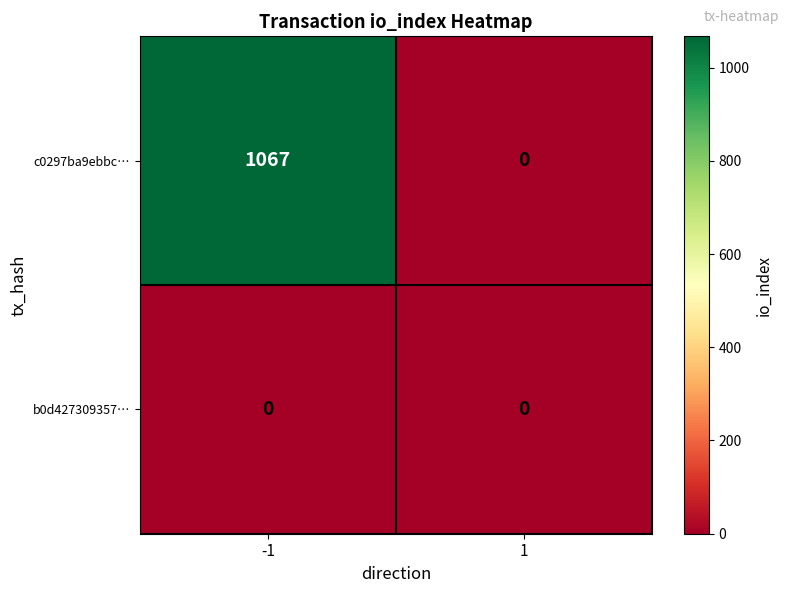

What is the average value of the c0297ba9ebbc… series?

534